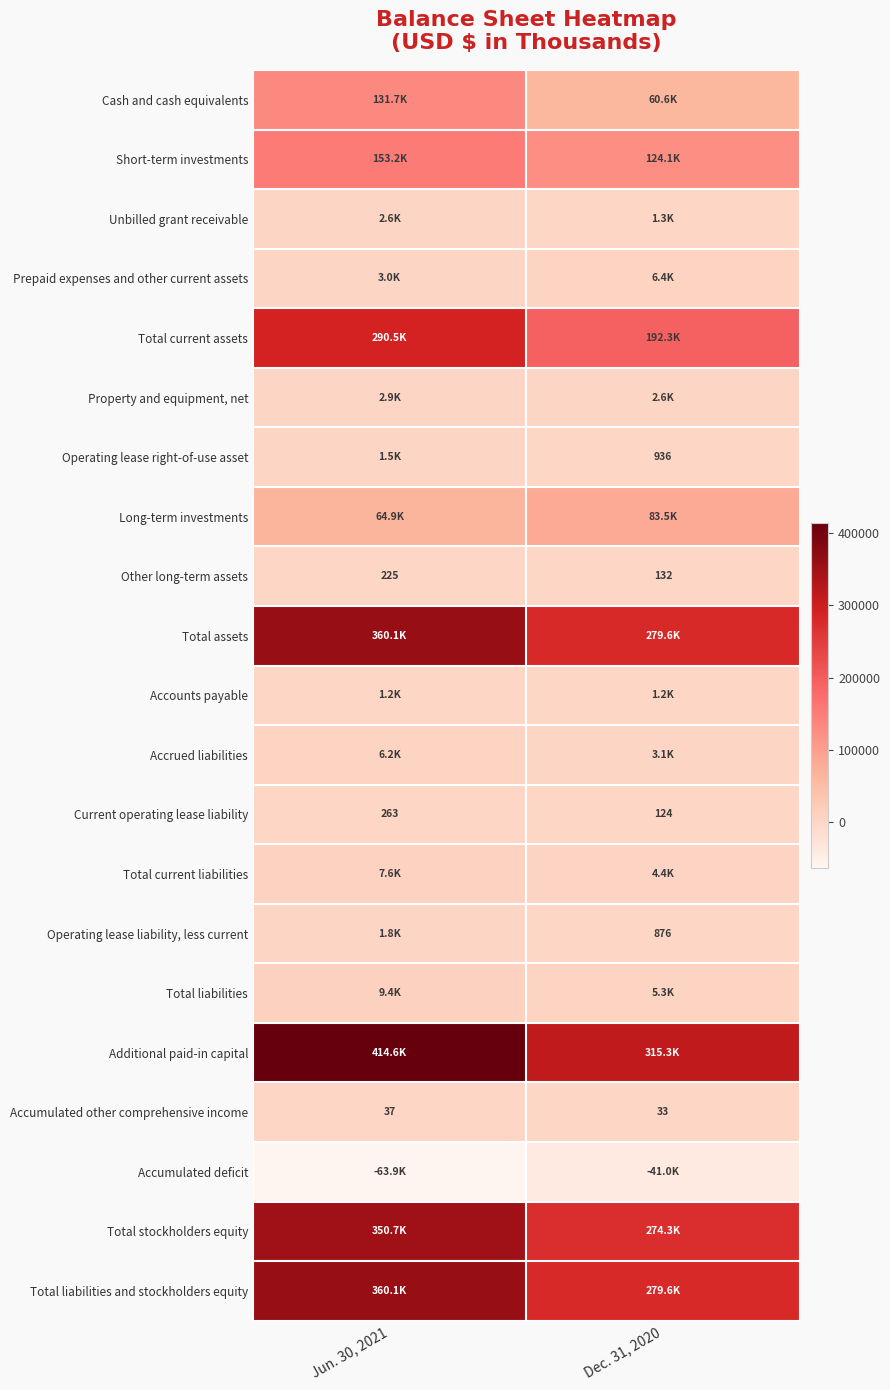

Is it true that Current operating lease liability equals 263 at Jun. 30, 2021?

True